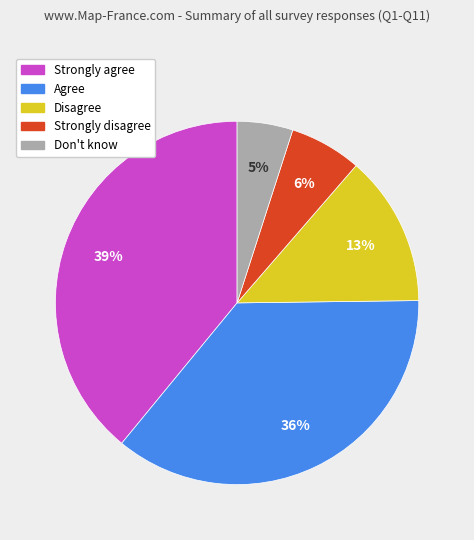

What percentage is the Strongly agree slice, to the nearest percent?

39%